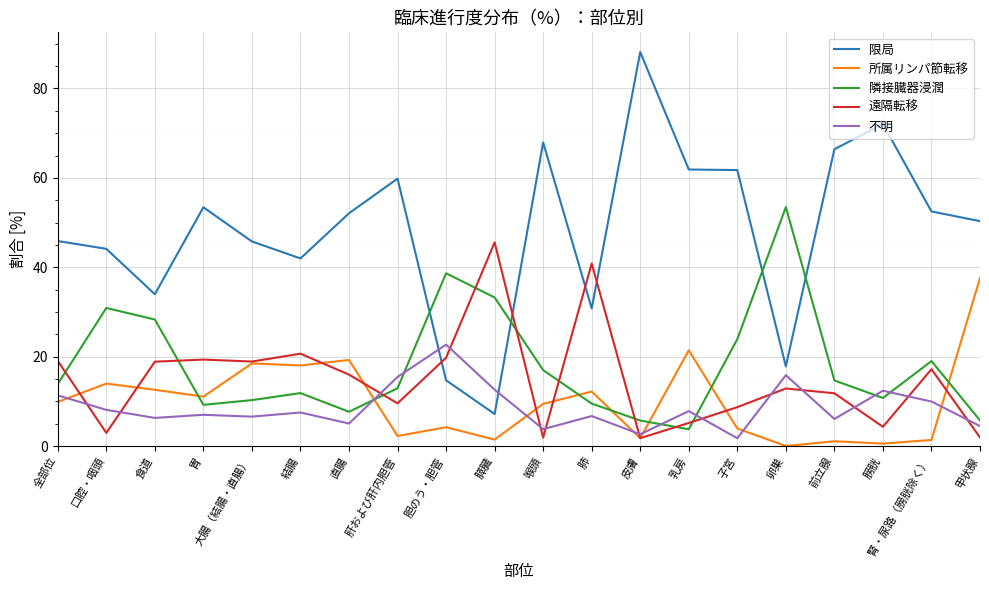

Which category has the highest value across all series?

皮膚